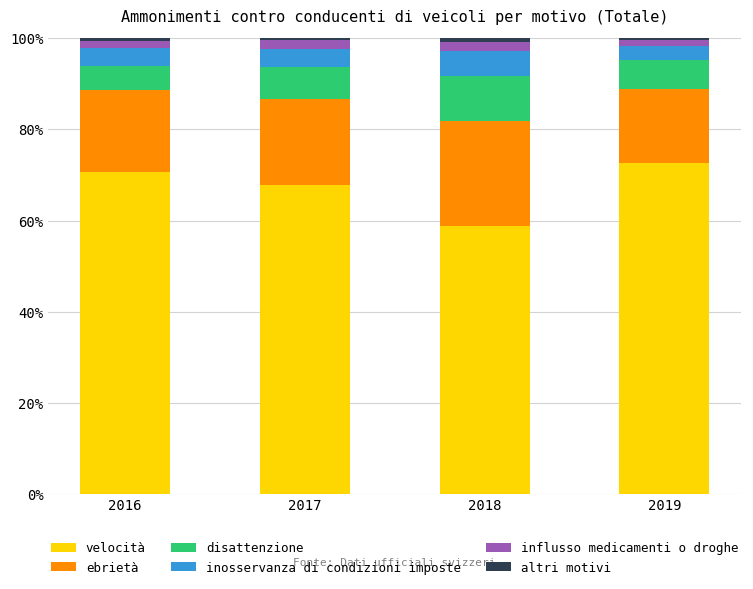

True or false: velocità has a value of 89.4 at 2017.

False